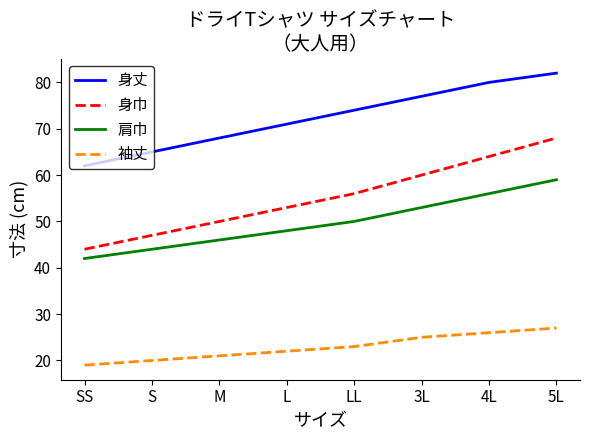

What is the total value across all series at SS?

167